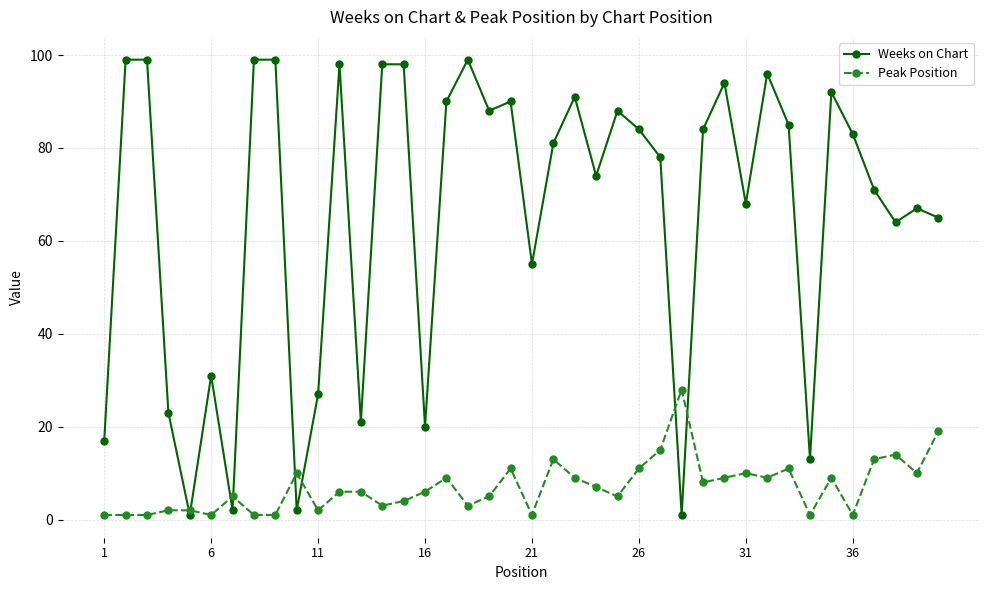

Which series has the largest total across all categories?

Weeks on Chart